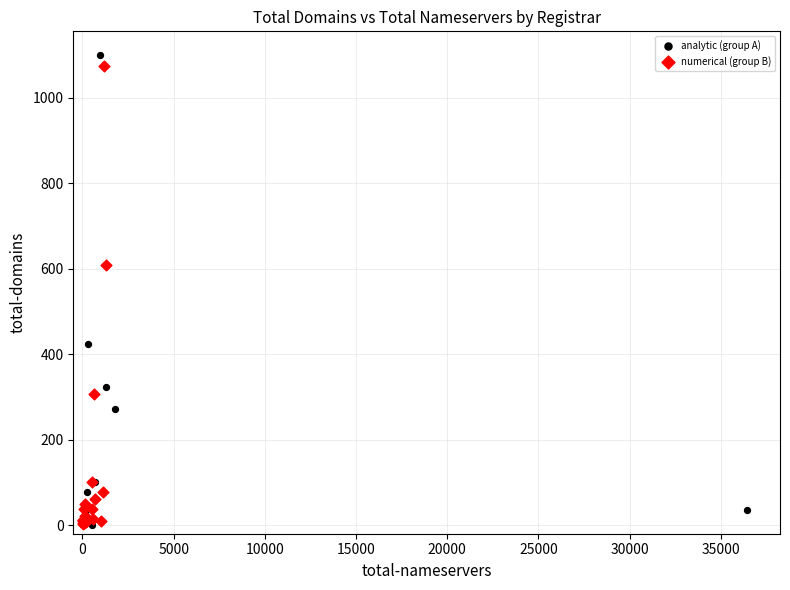

What are all the series names shown in the legend?

analytic (group A), numerical (group B)